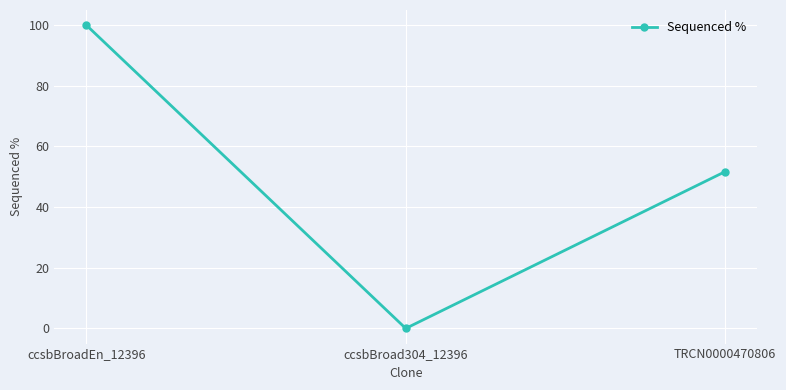

Rank the categories by value from highest to lowest.

ccsbBroadEn_12396, TRCN0000470806, ccsbBroad304_12396